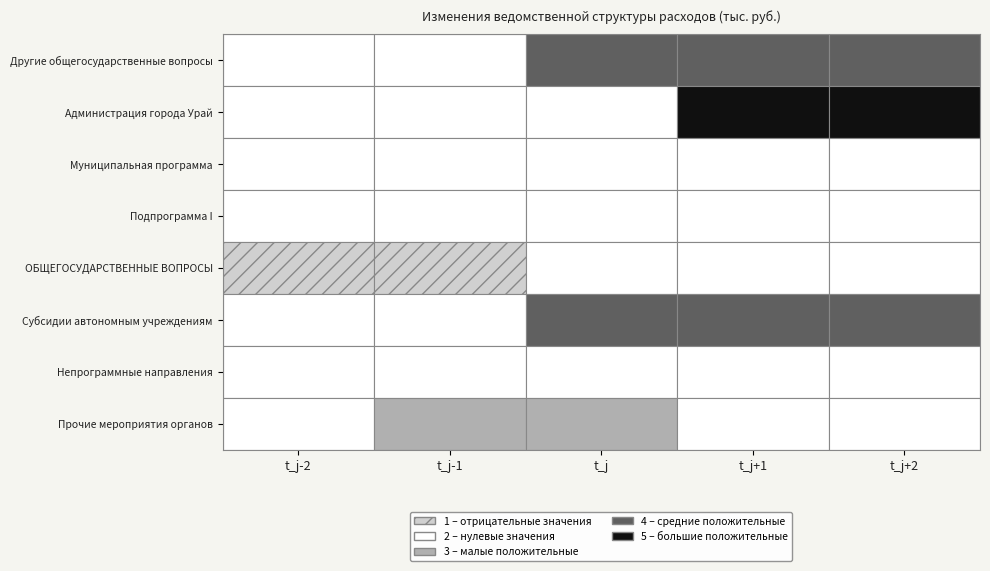

At how many categories does at least one series exceed 829?

2